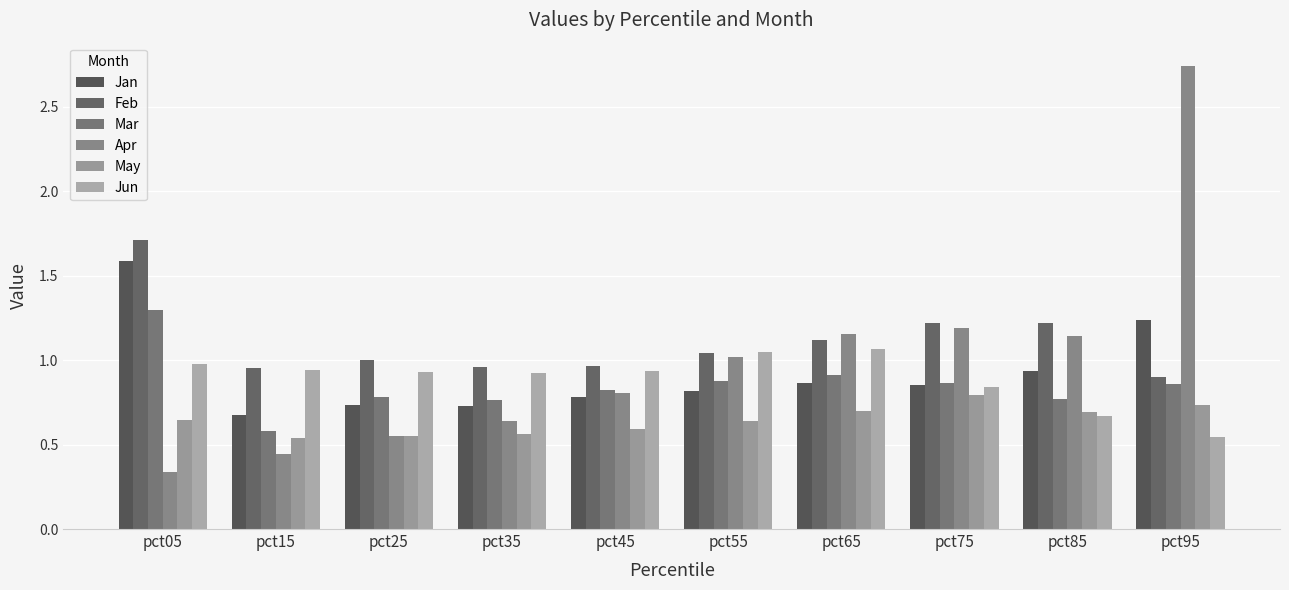

Are the bars horizontal?

No